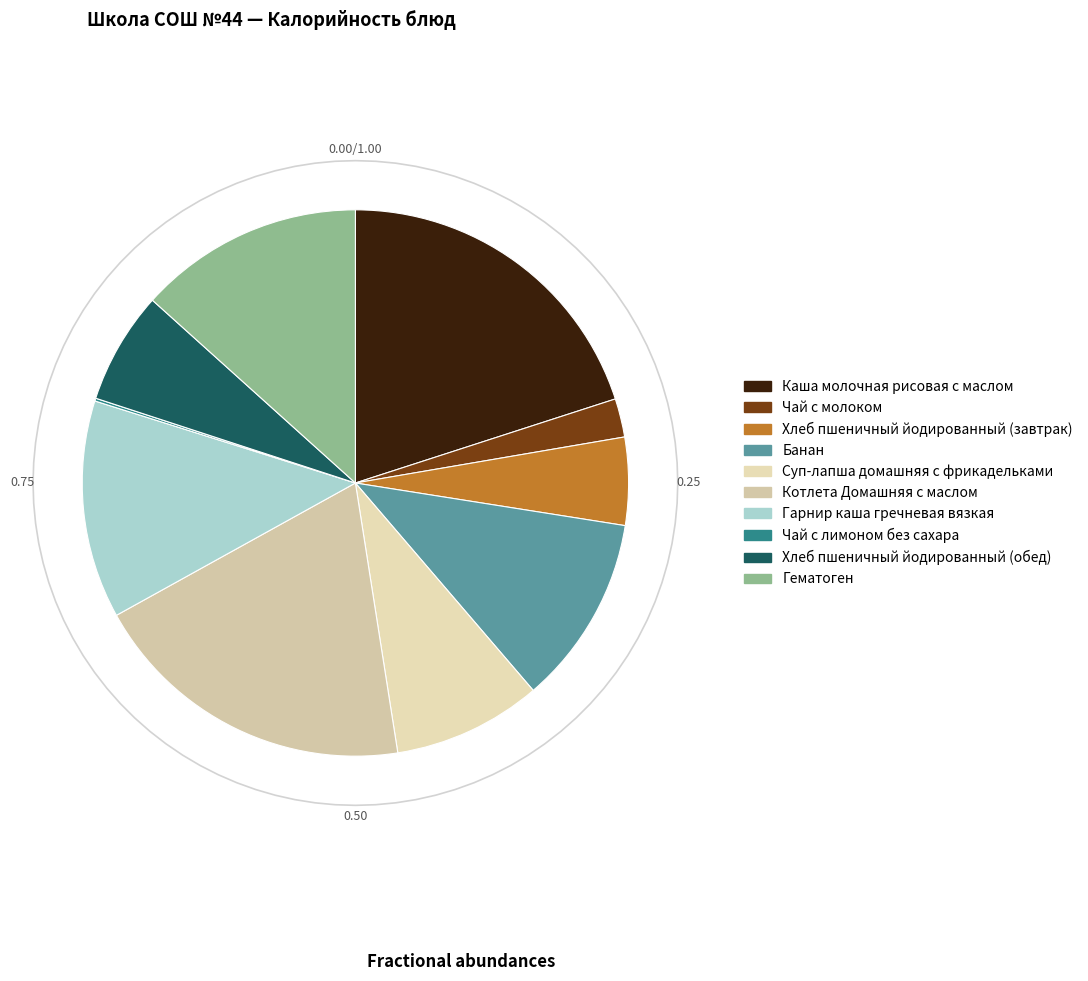

How many slices are in this pie chart?

10